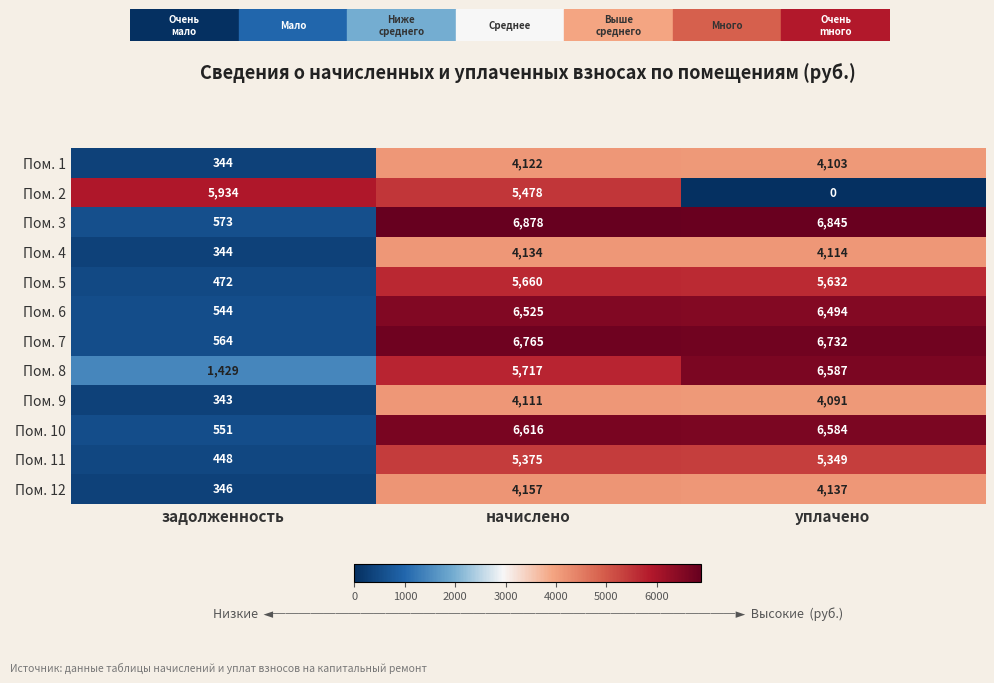

Which category has the lowest value across all series?

уплачено